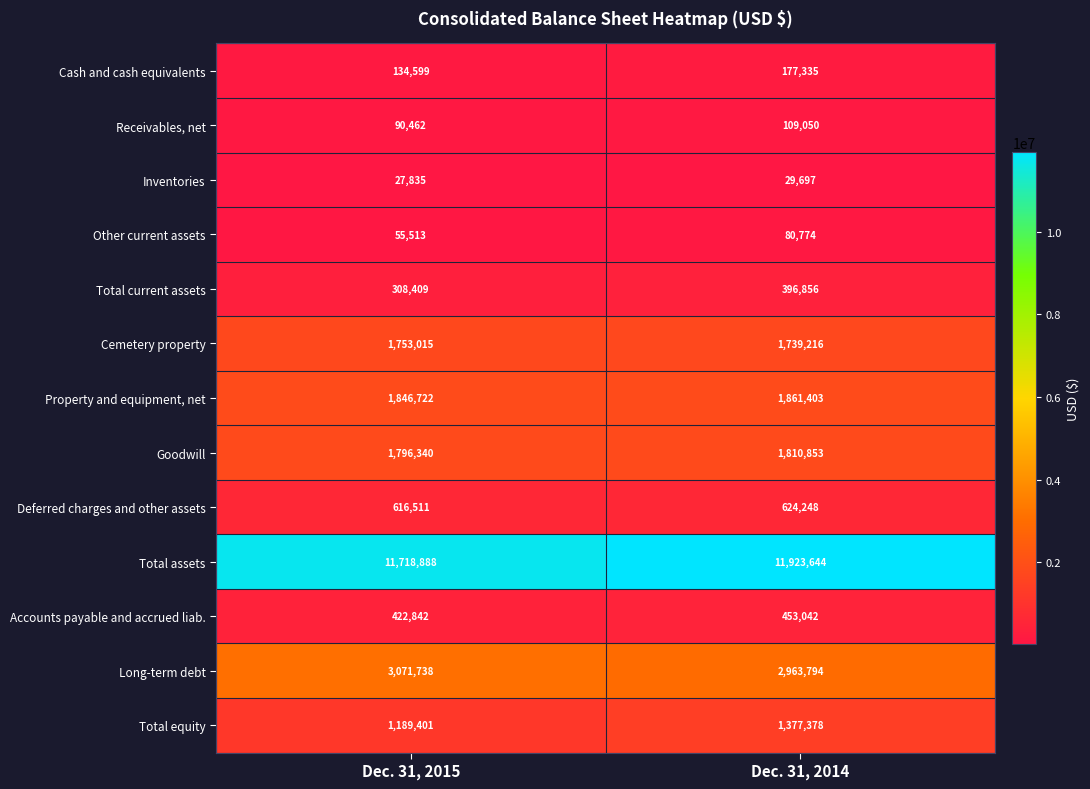

Reading right to left, what are all the values shown in this chart?

Cash and cash equivalents: Dec. 31, 2014=177335	Dec. 31, 2015=134599
Receivables, net: Dec. 31, 2014=109050	Dec. 31, 2015=90462
Inventories: Dec. 31, 2014=29697	Dec. 31, 2015=27835
Other current assets: Dec. 31, 2014=80774	Dec. 31, 2015=55513
Total current assets: Dec. 31, 2014=396856	Dec. 31, 2015=308409
Cemetery property: Dec. 31, 2014=1739216	Dec. 31, 2015=1753015
Property and equipment, net: Dec. 31, 2014=1861403	Dec. 31, 2015=1846722
Goodwill: Dec. 31, 2014=1810853	Dec. 31, 2015=1796340
Deferred charges and other assets: Dec. 31, 2014=624248	Dec. 31, 2015=616511
Total assets: Dec. 31, 2014=11923644	Dec. 31, 2015=11718888
Accounts payable and accrued liab.: Dec. 31, 2014=453042	Dec. 31, 2015=422842
Long-term debt: Dec. 31, 2014=2963794	Dec. 31, 2015=3071738
Total equity: Dec. 31, 2014=1377378	Dec. 31, 2015=1189401